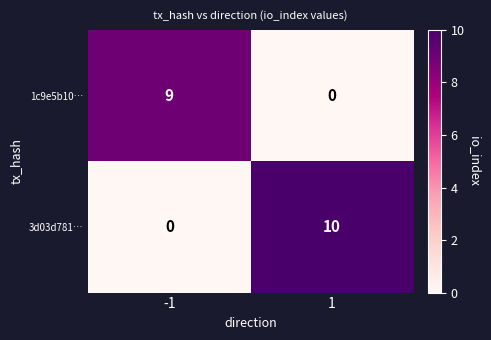

Reading left to right, transcribe all the data shown in this chart.

1c9e5b10…: 9	0
3d03d781…: 0	10